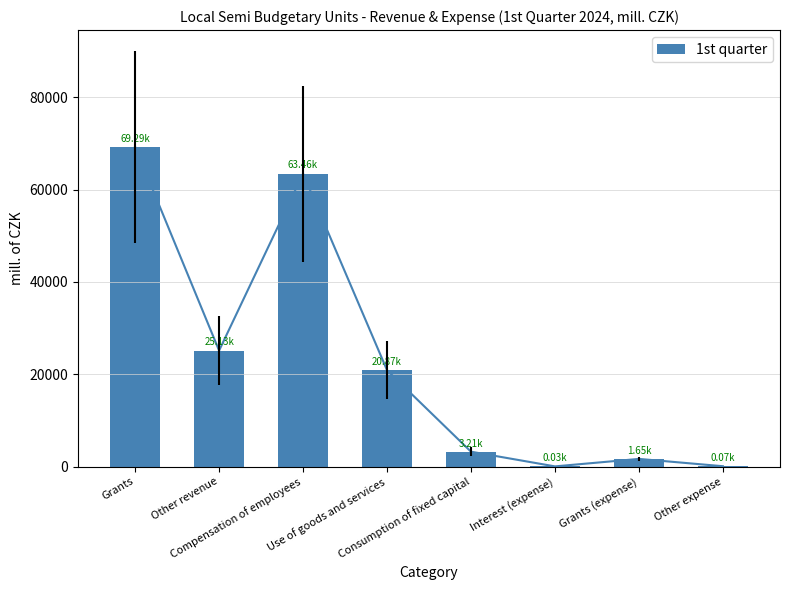

What is the greatest value displayed?

69286.9